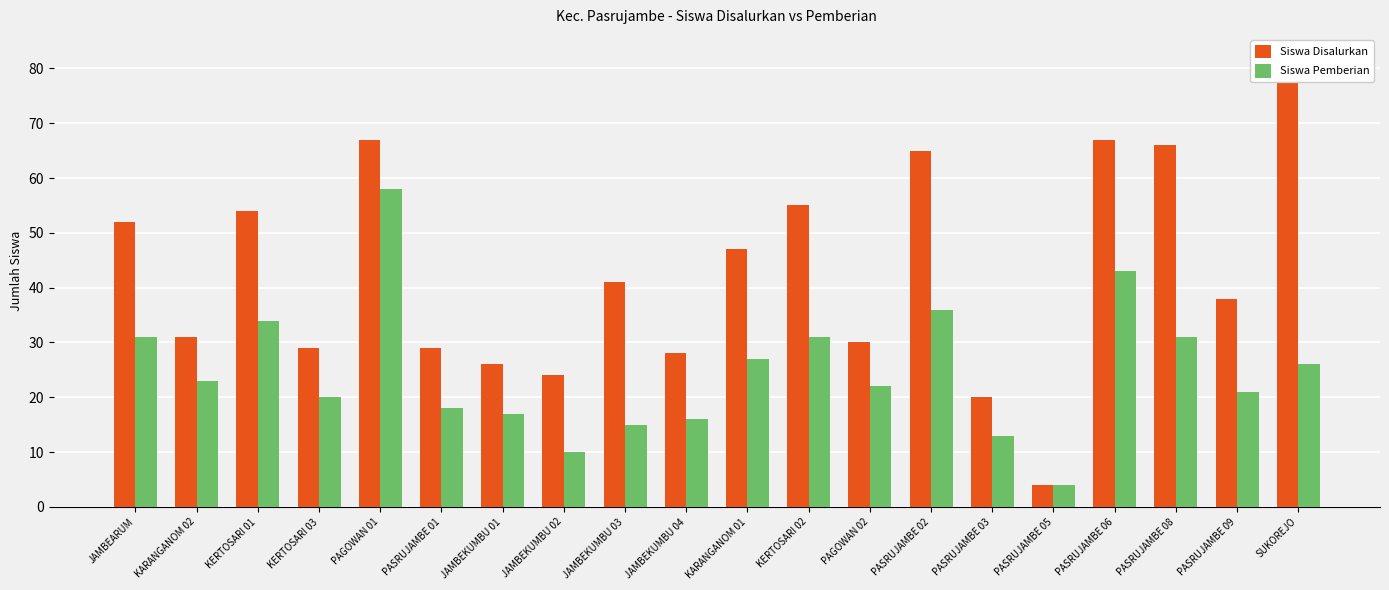

List the series in order of their peak value, highest first.

Siswa Disalurkan, Siswa Pemberian